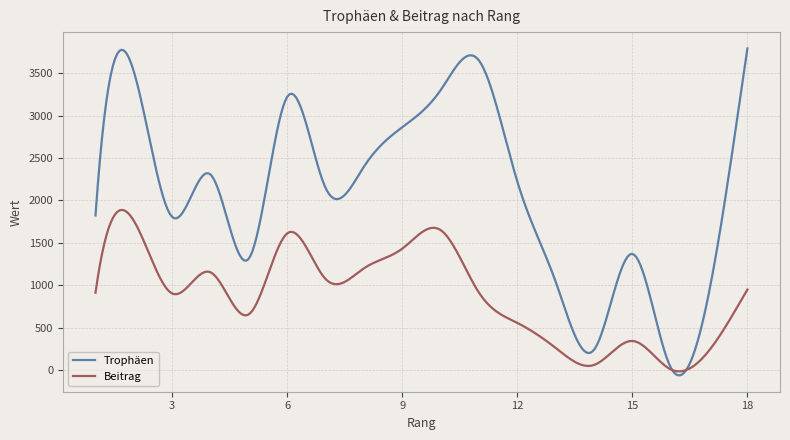

Which series has the largest range (max minus min)?

Trophäen